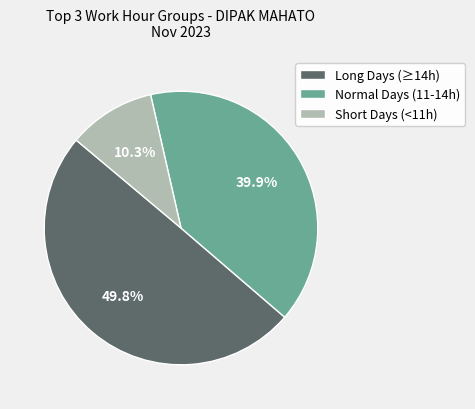

Approximately how many times larger is the value at Long Days (≥14h) compared to Short Days (<11h)?

4.8